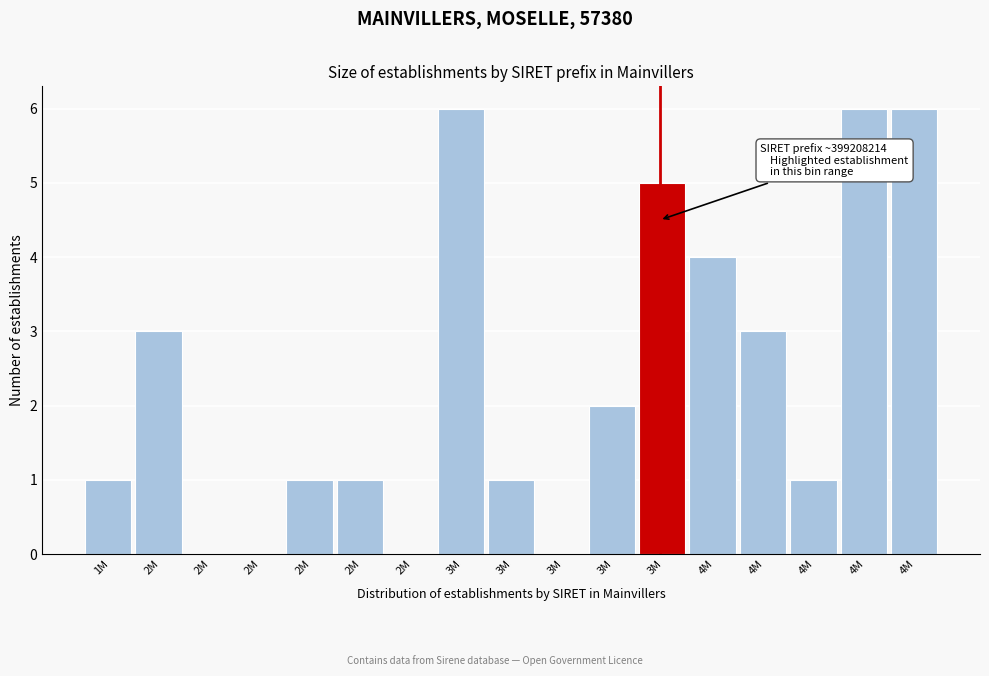

Are the bars horizontal?

No